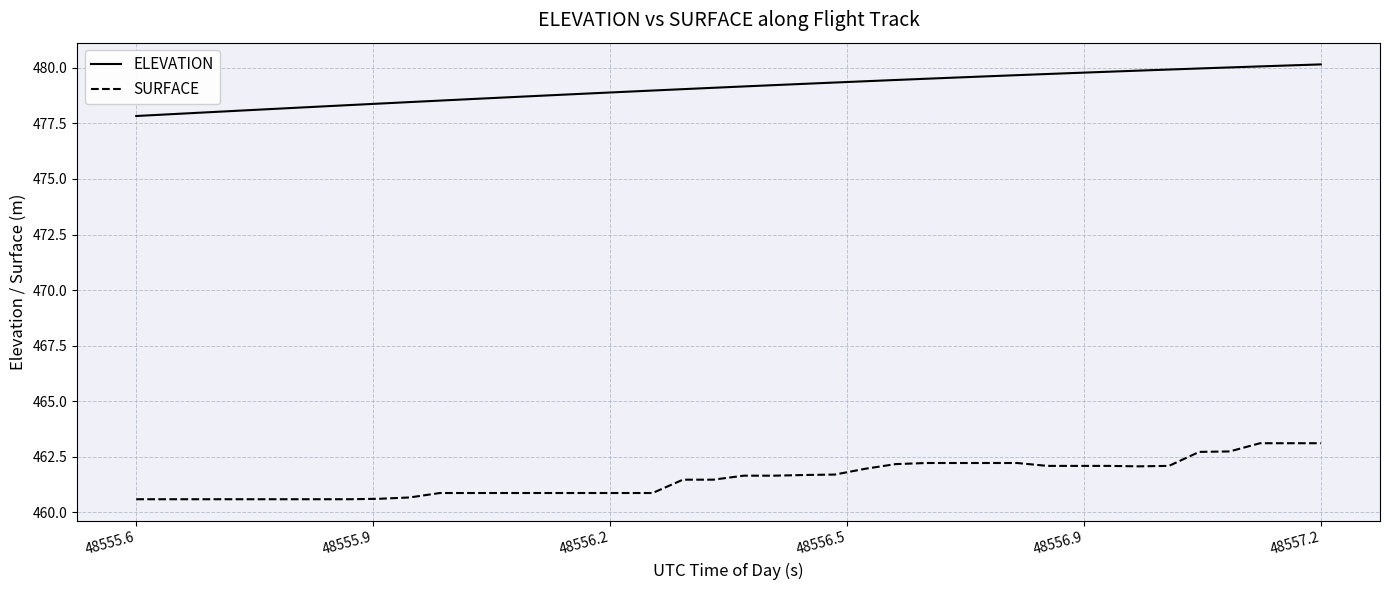

Rank the series by their maximum value, from highest to lowest.

ELEVATION, SURFACE